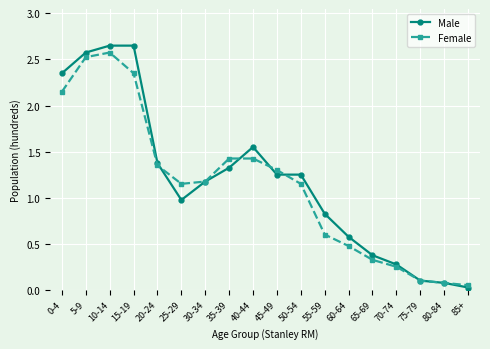

The Male series shows 0.2 at 55-59. True or false?

False